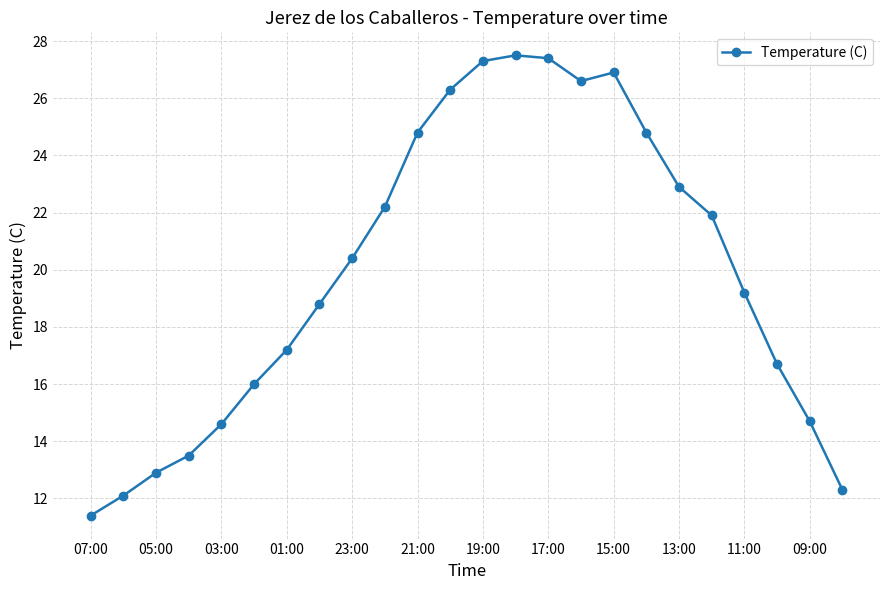

What is the difference between the maximum and minimum values?

16.1